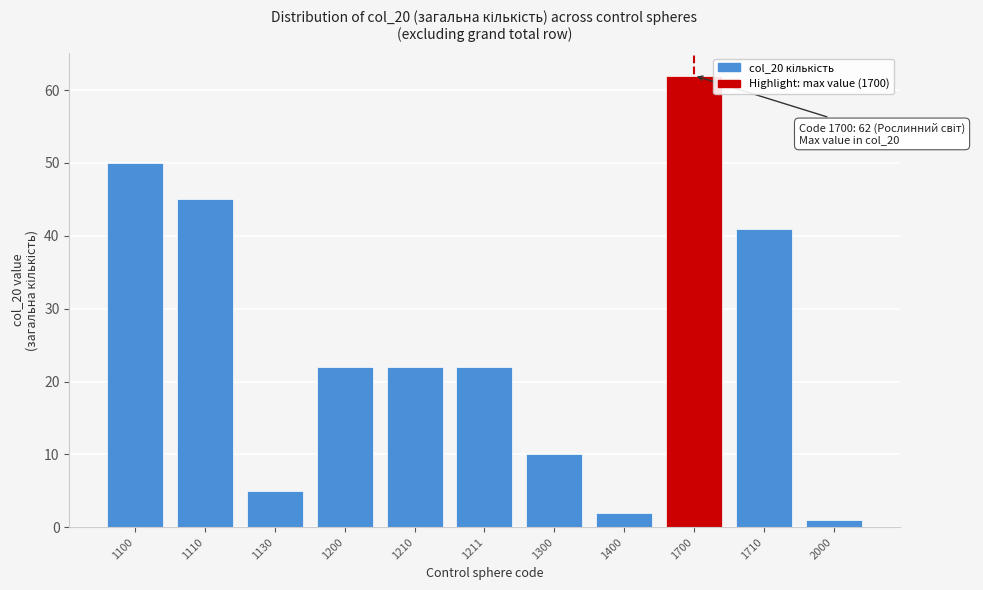

Reading right to left, extract all data points from this chart.

1	41	62	2	10	22	22	22	5	45	50